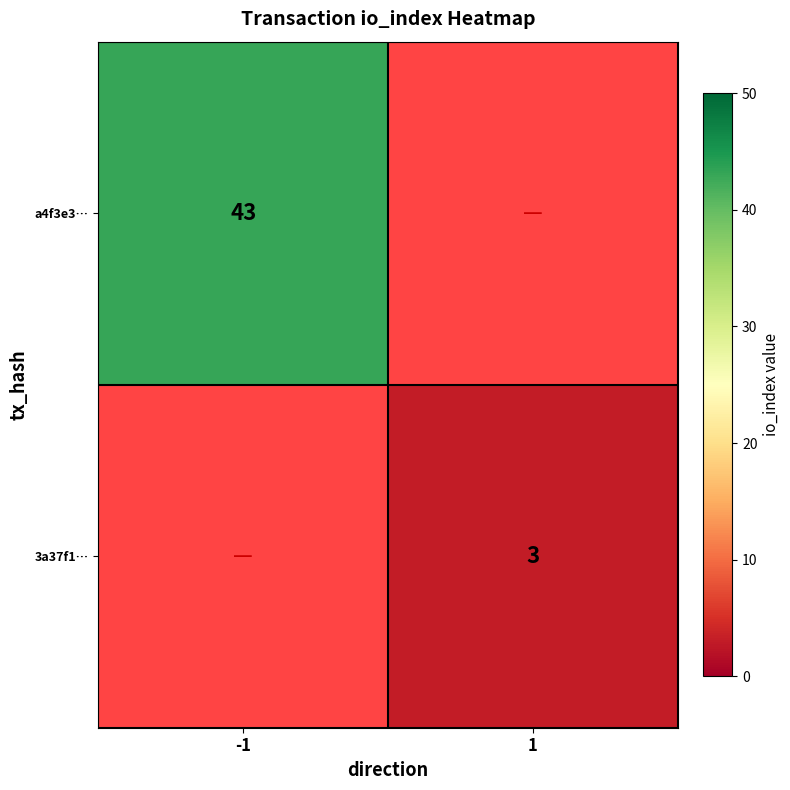

Is it true that 3a37f1… equals 3 at 1?

True